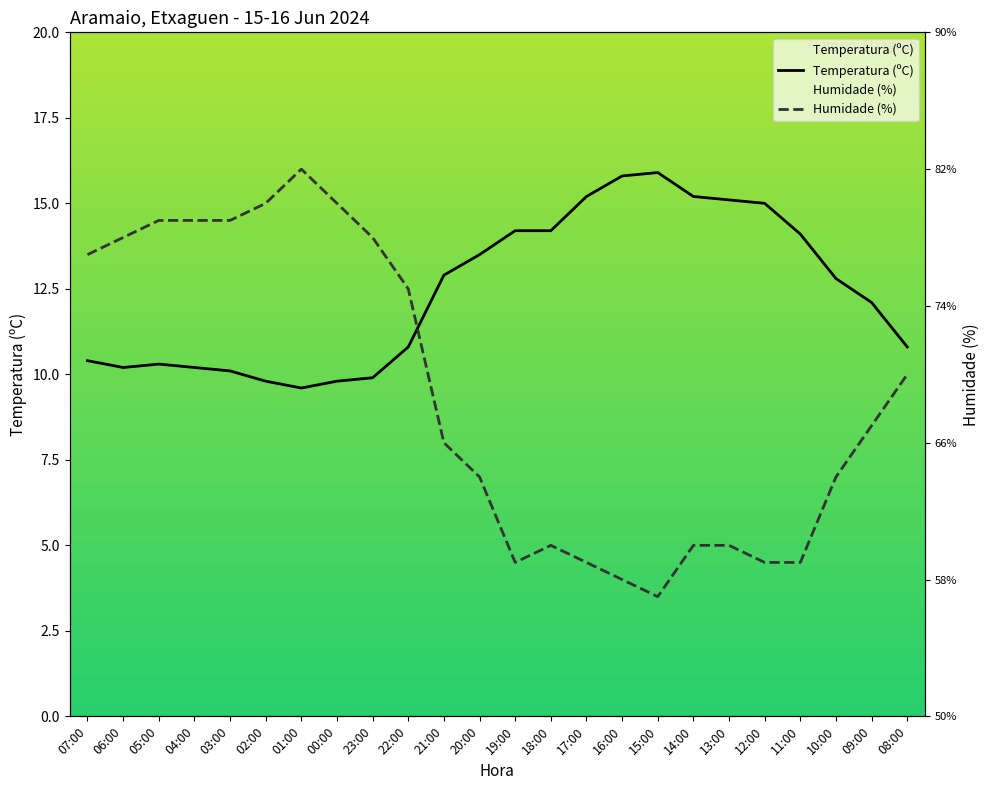

Count the number of data series in this chart.

2